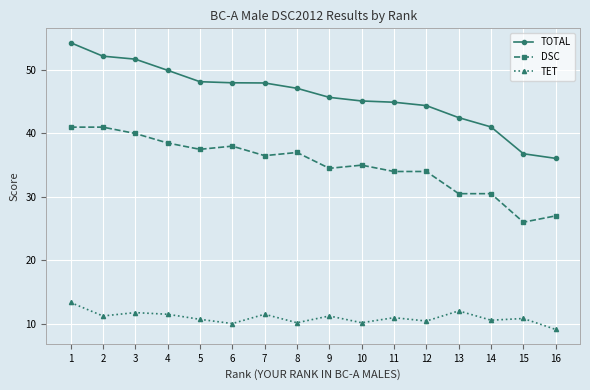

What is the difference between the second highest and second lowest values in the TOTAL series?

15.4